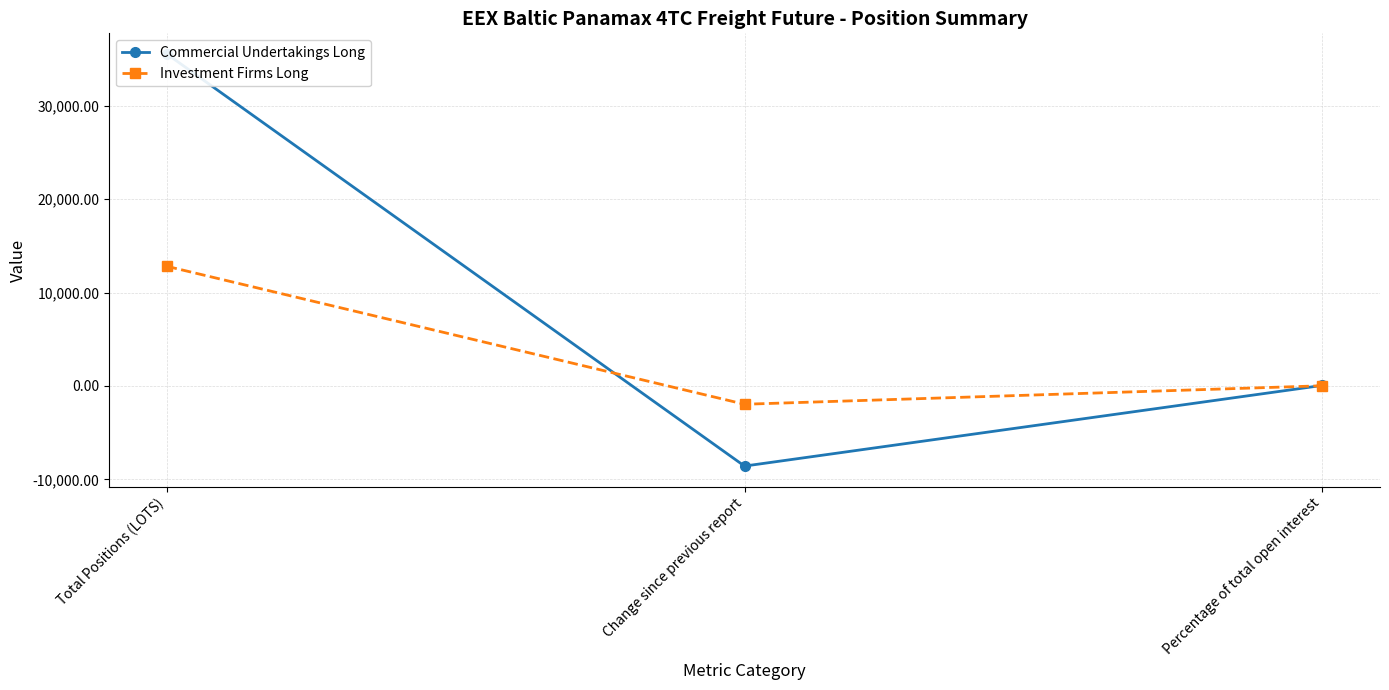

Which series has the largest range (max minus min)?

Commercial Undertakings Long